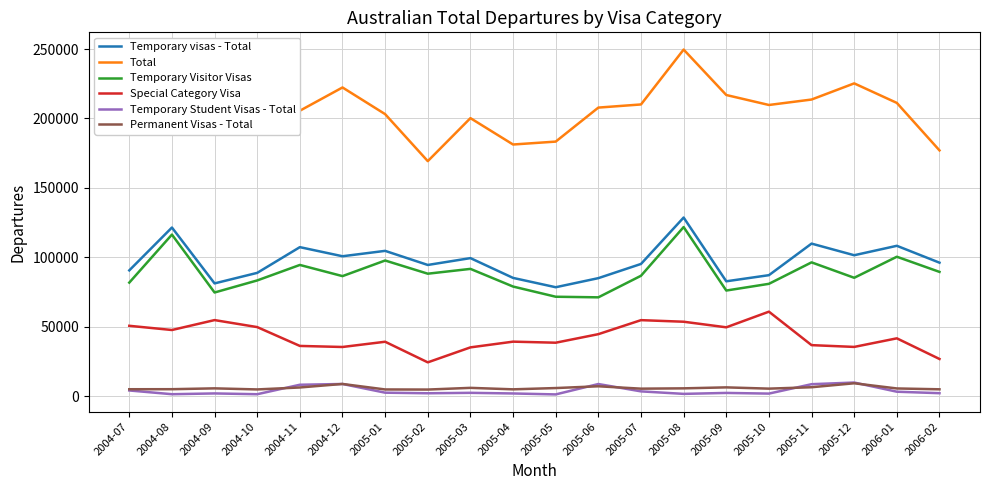

What is the approximate value of Special Category Visa at 2005-09, to the nearest 50?

49700